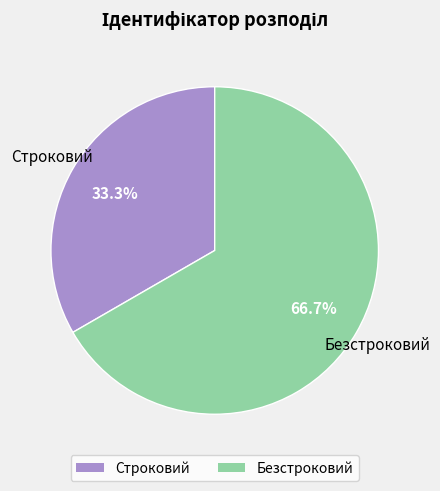

To the nearest percent, what is the average slice percentage?

50%